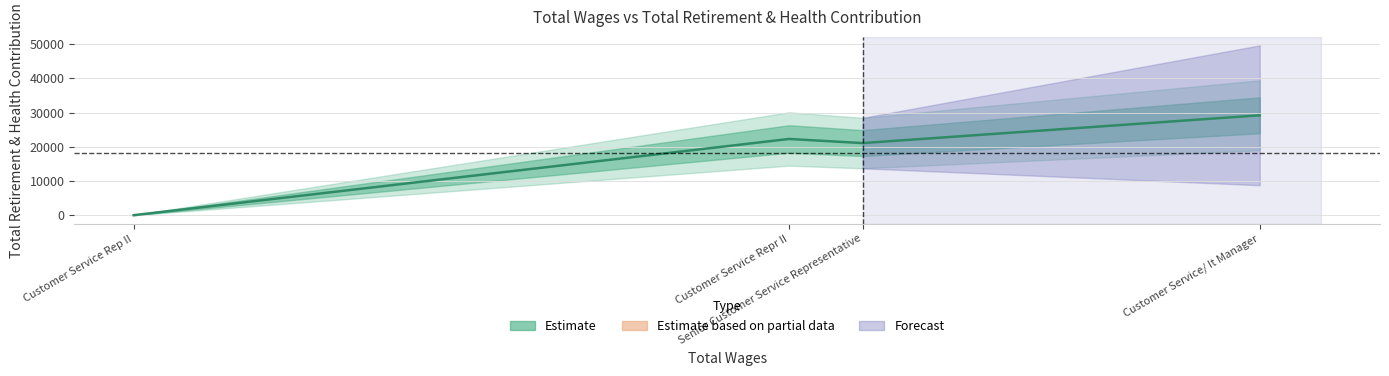

What is the average value?

18145